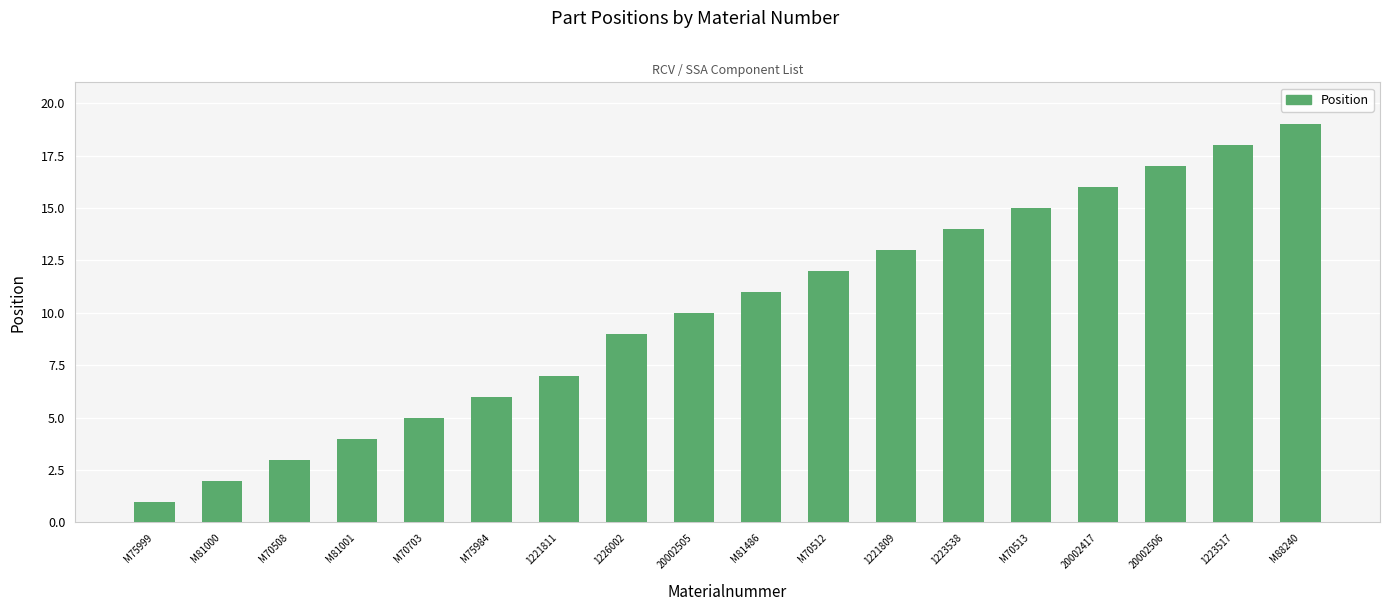

Rank the categories by value from highest to lowest.

M88240, 1223517, 20002506, 20002417, M70513, 1223538, 1221809, M70512, M81486, 20002505, 1226002, 1221811, M75984, M70703, M81001, M70508, M81000, M75999